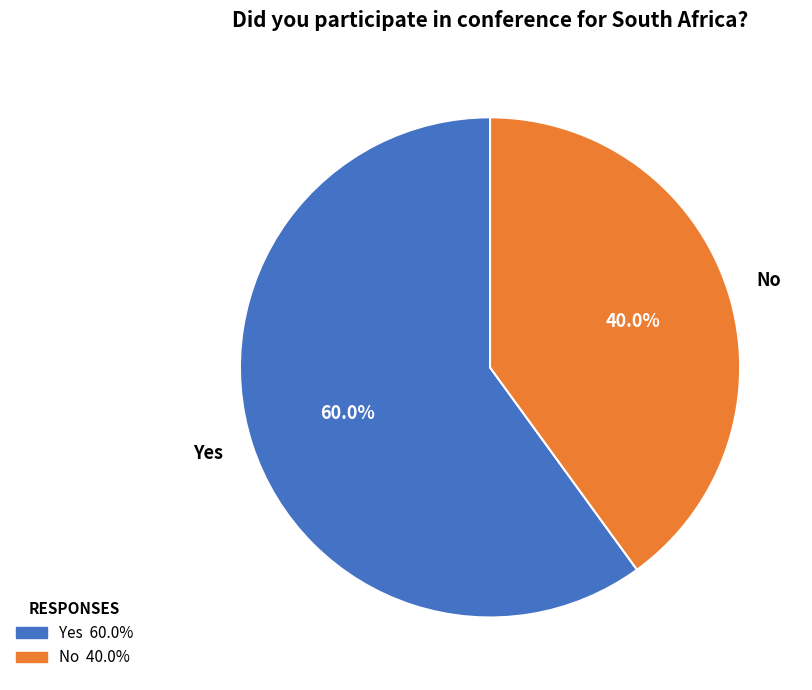

To the nearest percent, what percentage of the pie is Yes?

60%